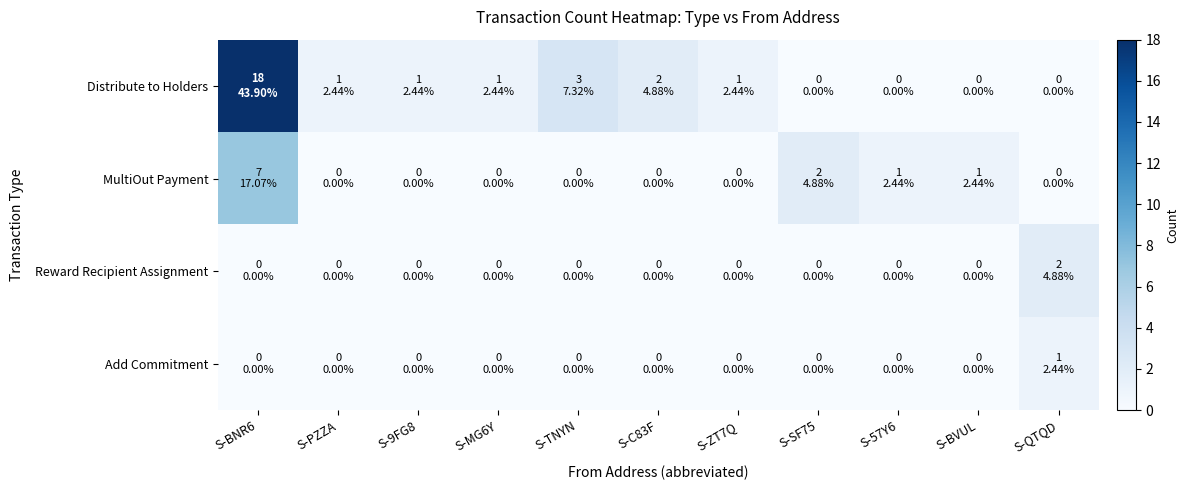

What is the spread (max minus min) of values at S-9FG8?

1